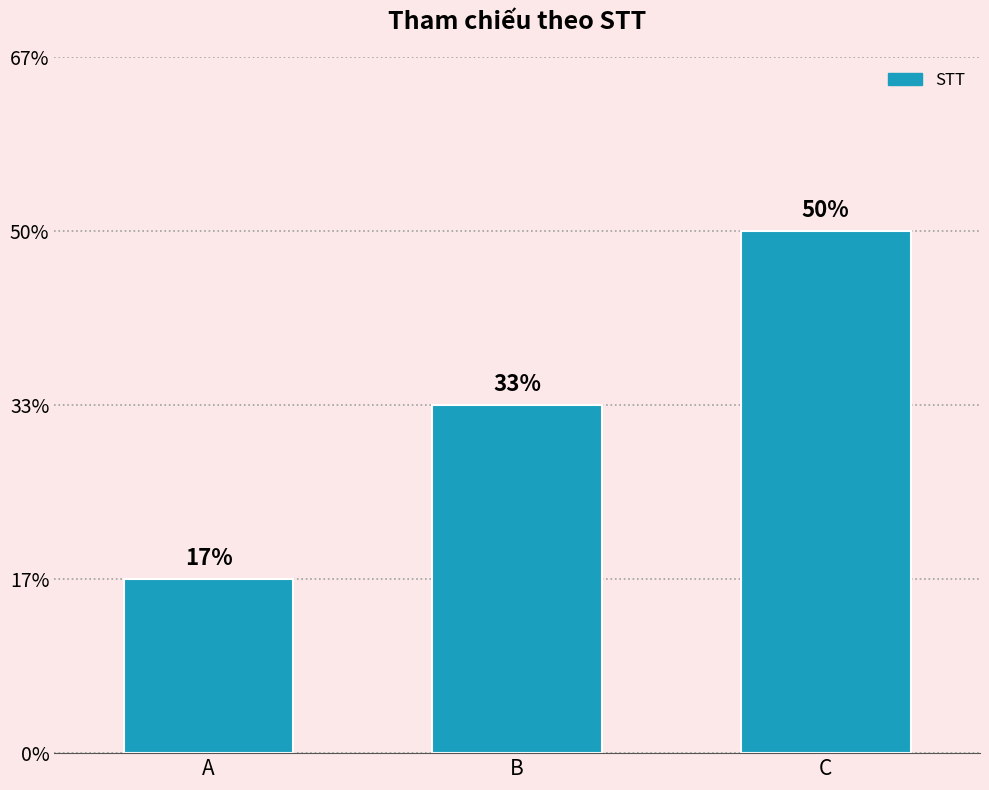

Are the bars horizontal?

No